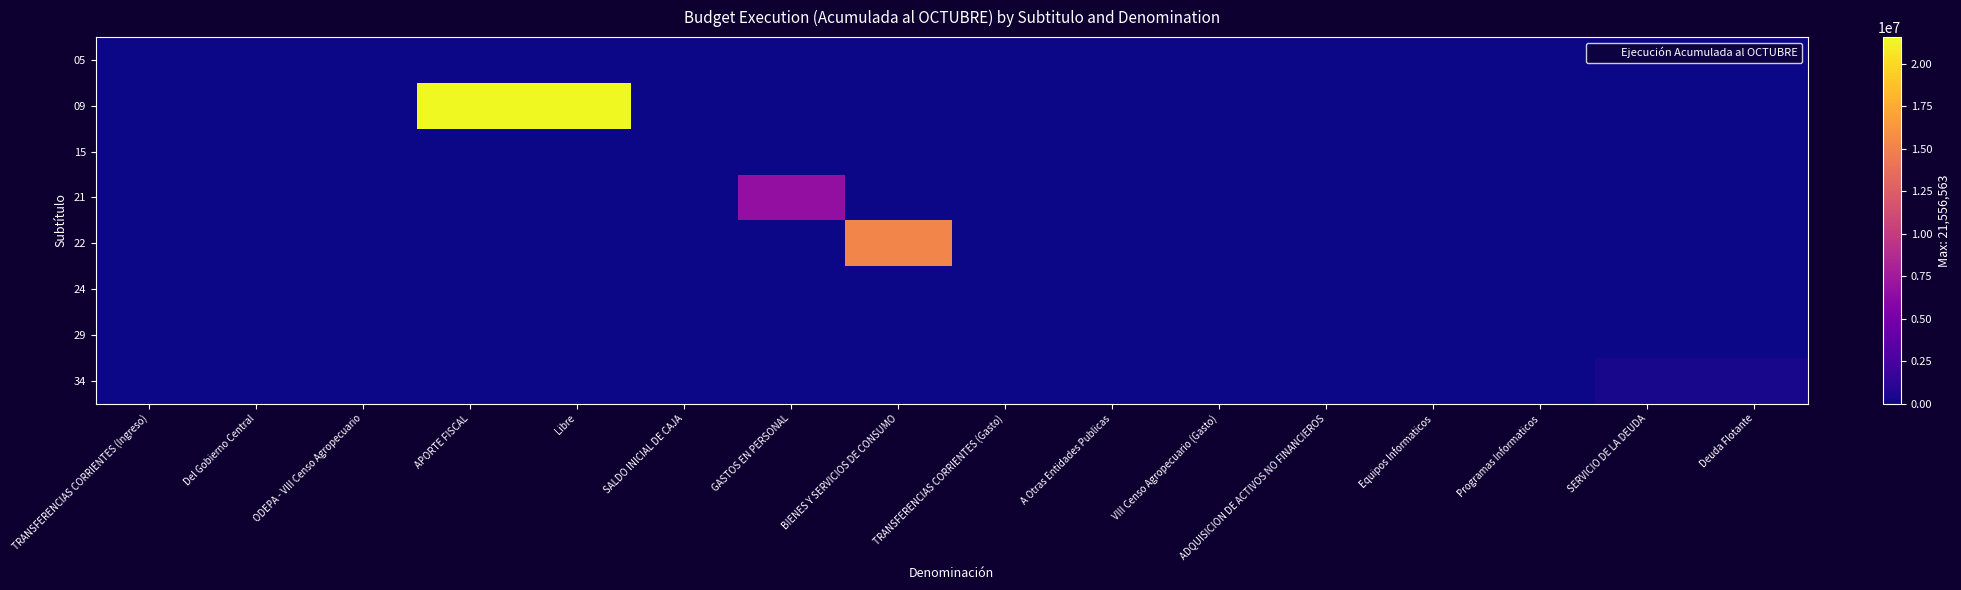

At how many categories does at least one series exceed 7663156?

3